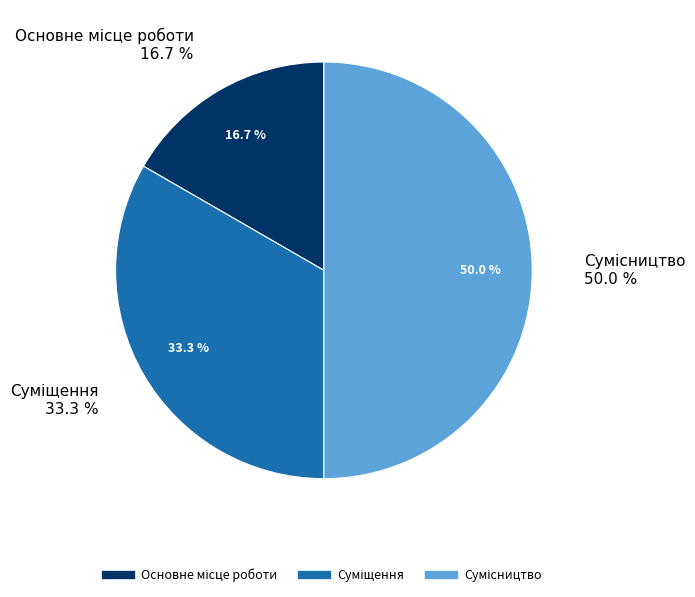

Rank the categories by value from highest to lowest.

Сумісництво, Суміщення, Основне місце роботи